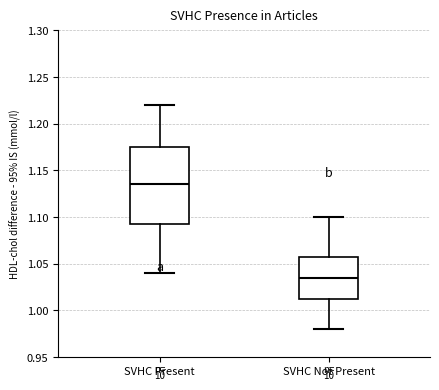

Where is the upper edge of the box for SVHC Present on the y-axis? The values are not printed on the chart, so give them approximately, as read against the axis.

1.175